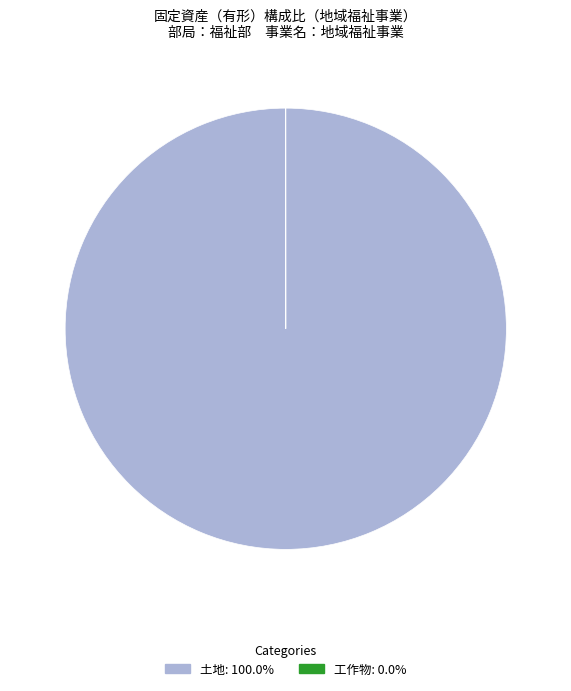

Does any single category account for the majority?

Yes